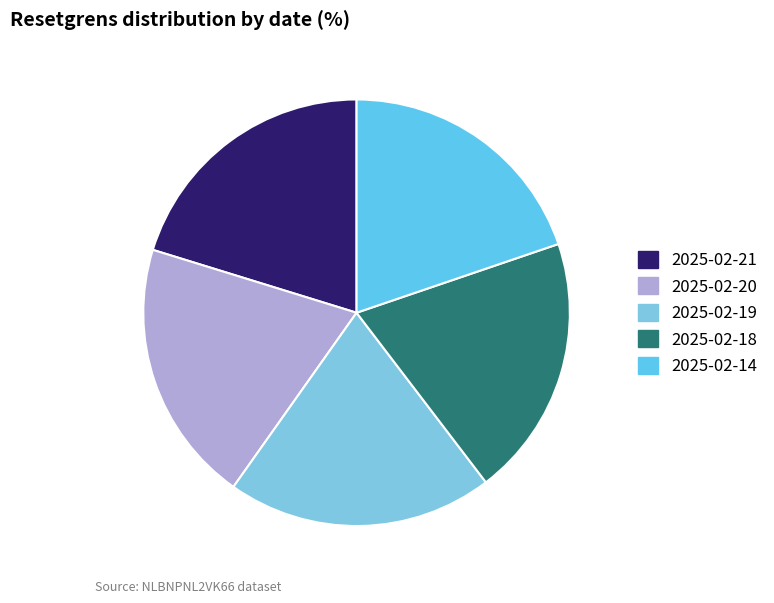

Count the number of slices in the pie.

5